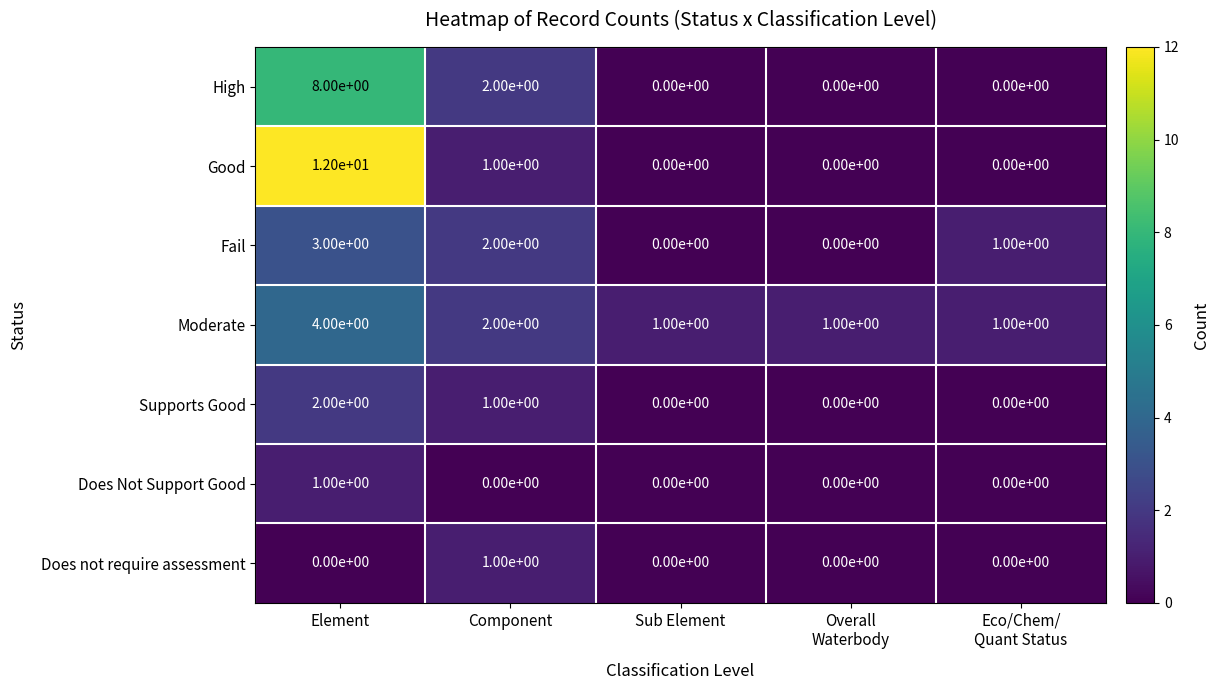

Which series has the largest range (max minus min)?

Good